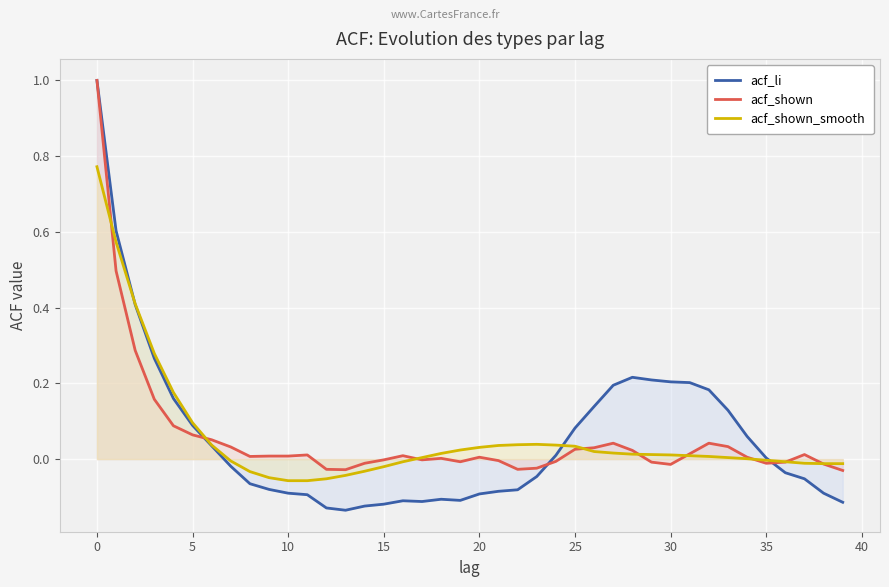

Is it true that acf_shown equals -0.0 at 15?

True